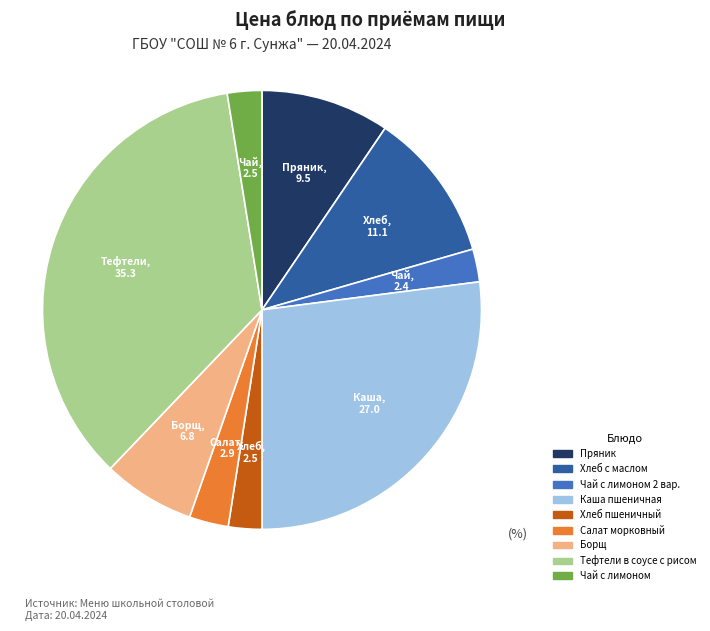

Does any single category account for the majority?

No